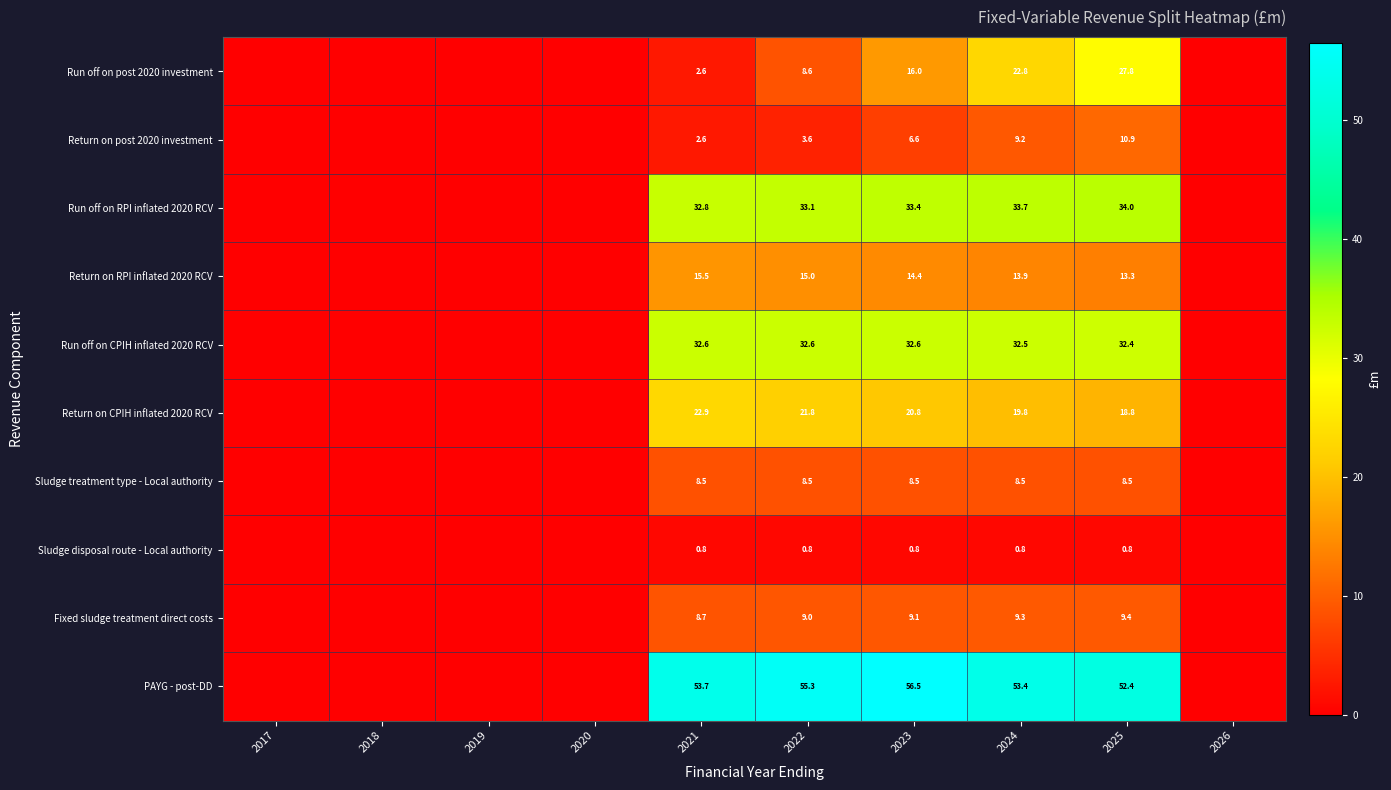

Between 2022 and 2018, which is larger?

2022